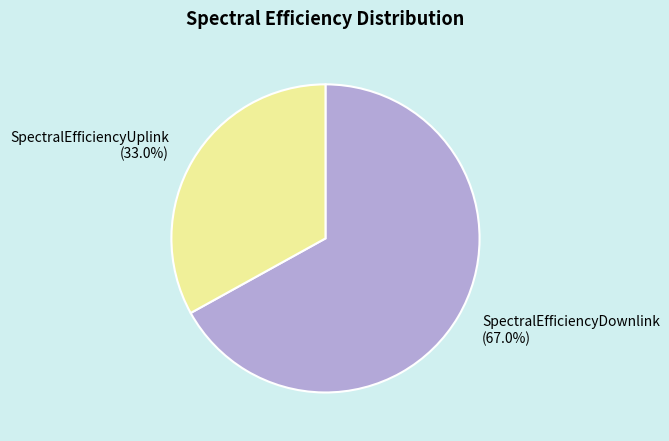

Is the sum of SpectralEfficiencyUplink (33.0%) and SpectralEfficiencyDownlink (67.0%) greater than half?

Yes